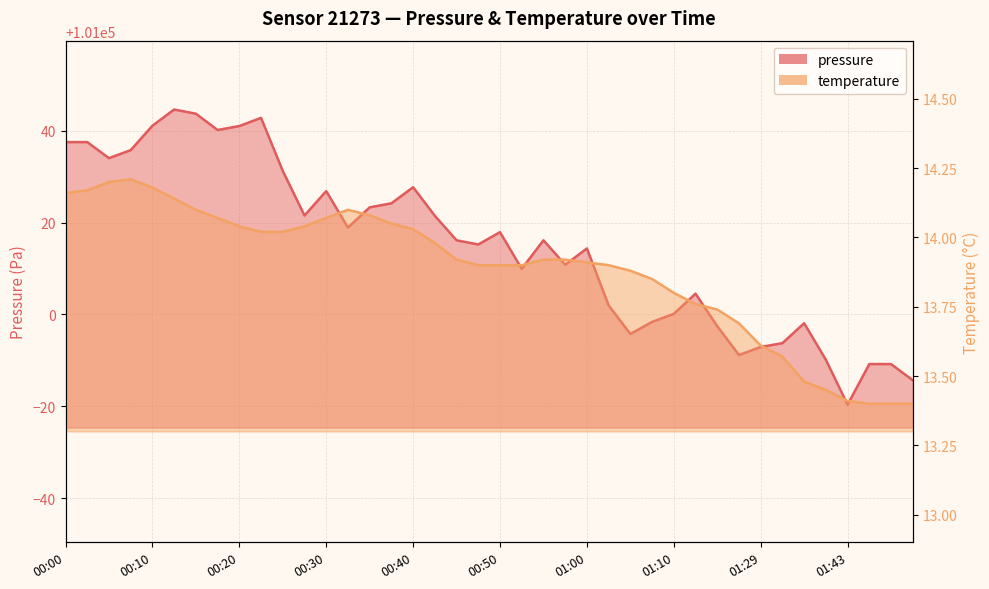

At how many categories does at least one series exceed 33010?

40